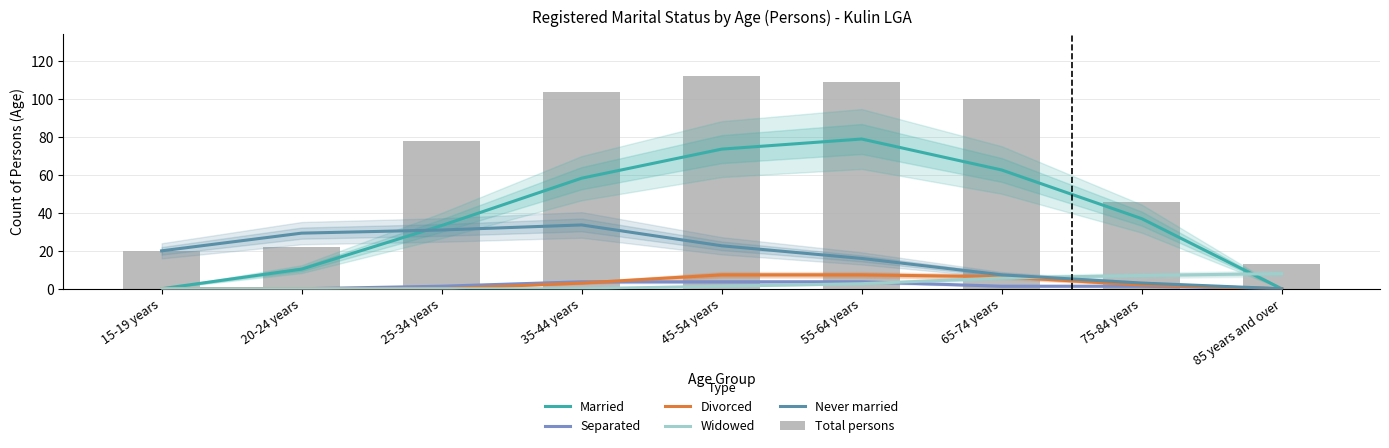

At how many categories does at least one series exceed 21?

7